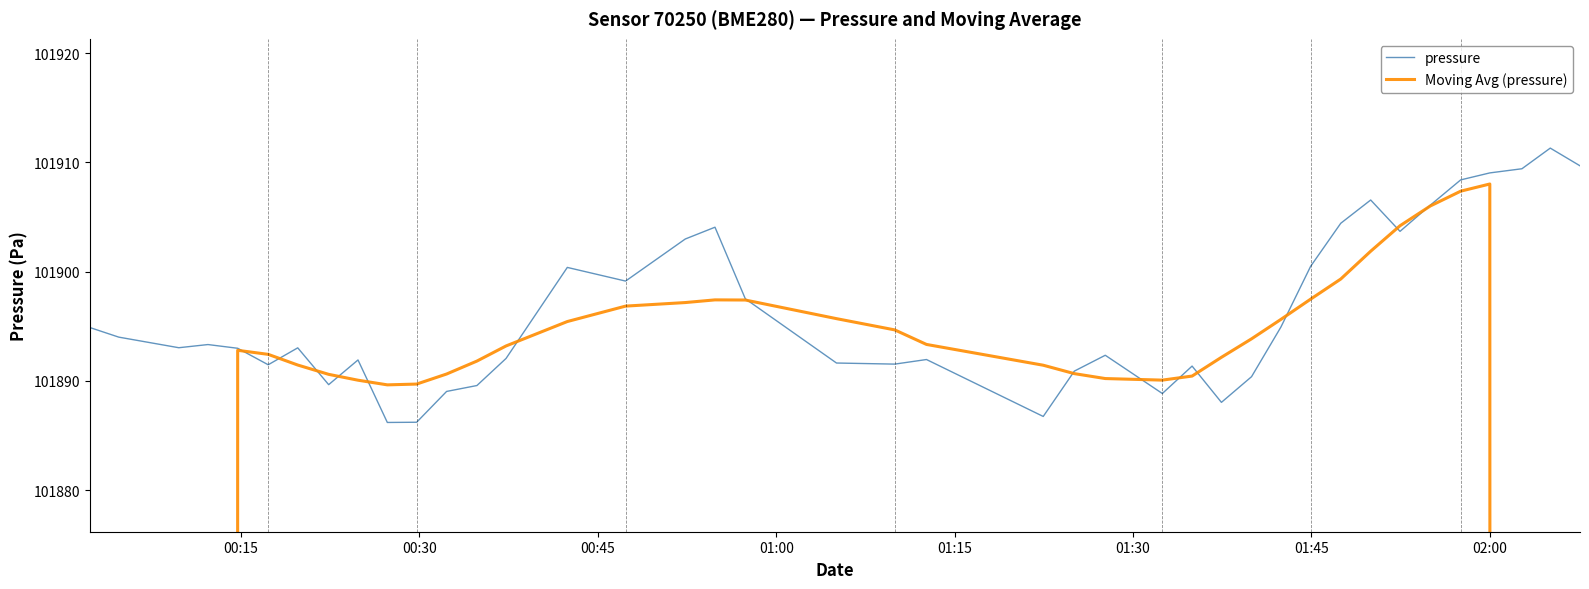

The Moving Avg (pressure) series shows 33522.3 at 39. True or false?

False